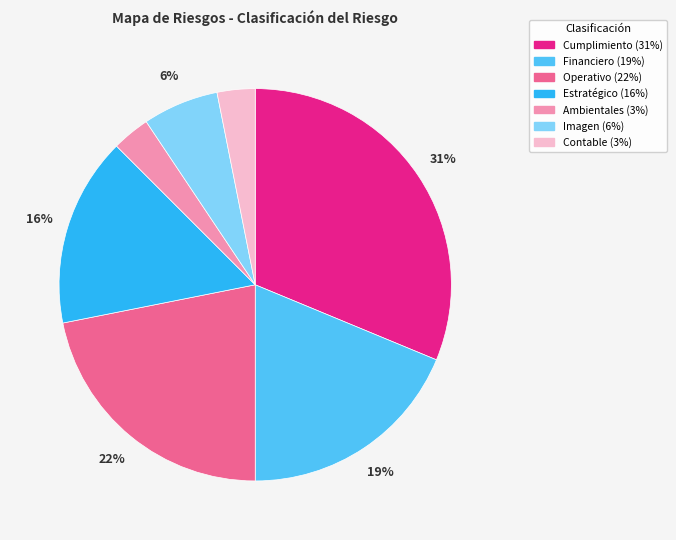

Count the number of slices in the pie.

7